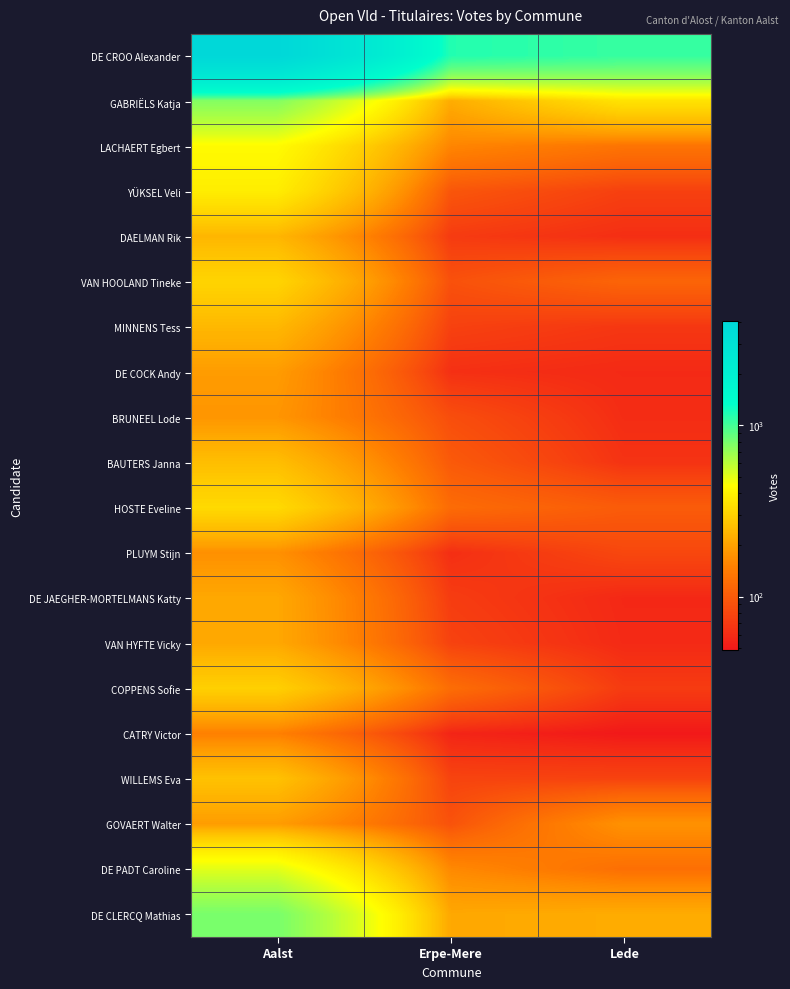

At which category does the chart reach its minimum across all series?

Lede